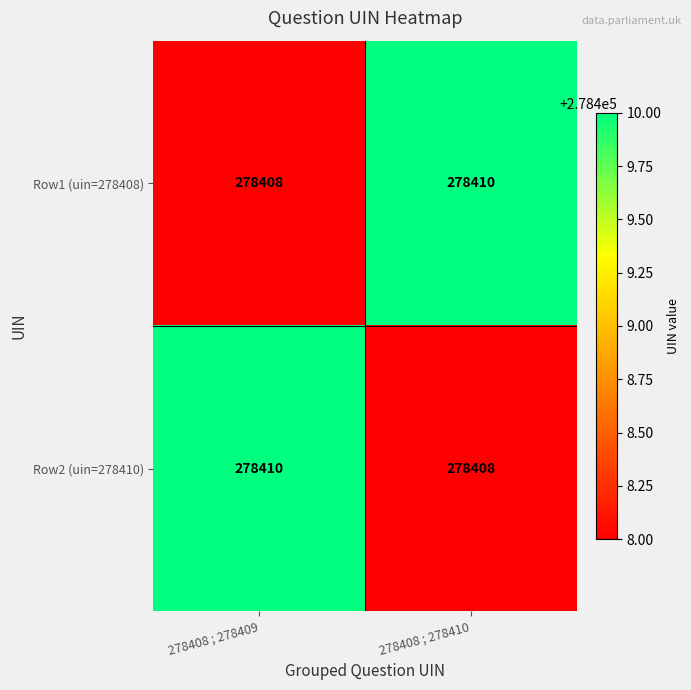

What is the sum of the Row2 (uin=278410) values at 278408 ; 278410 and 278408 ; 278409?

556818